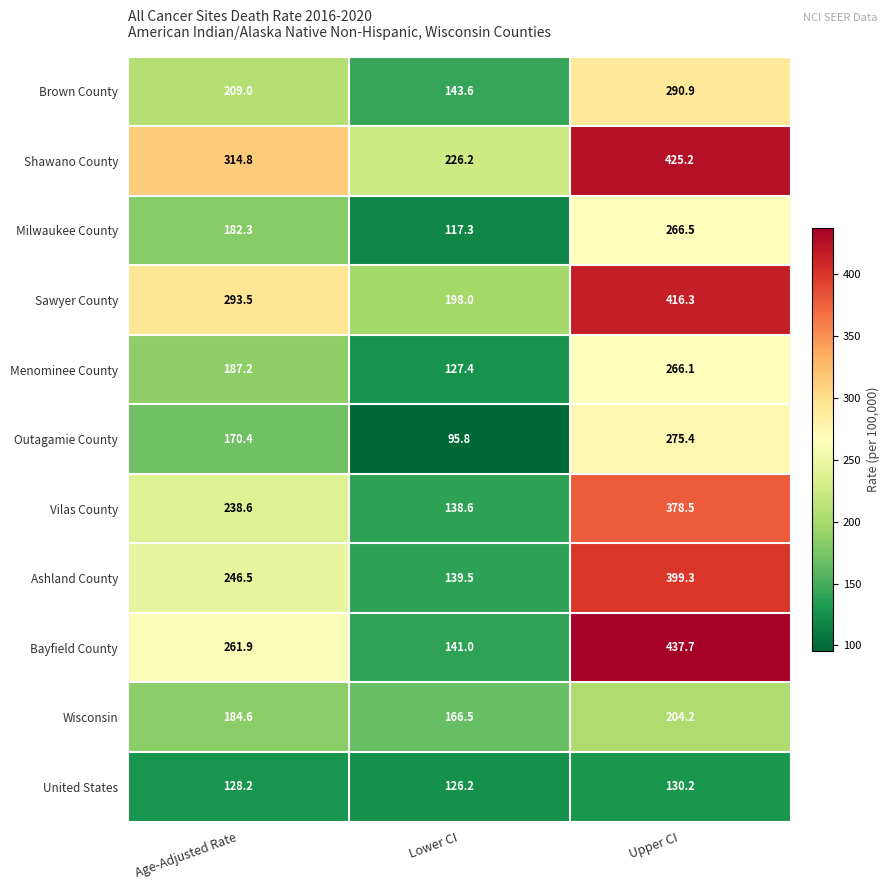

What is the minimum value shown in the chart?

95.8